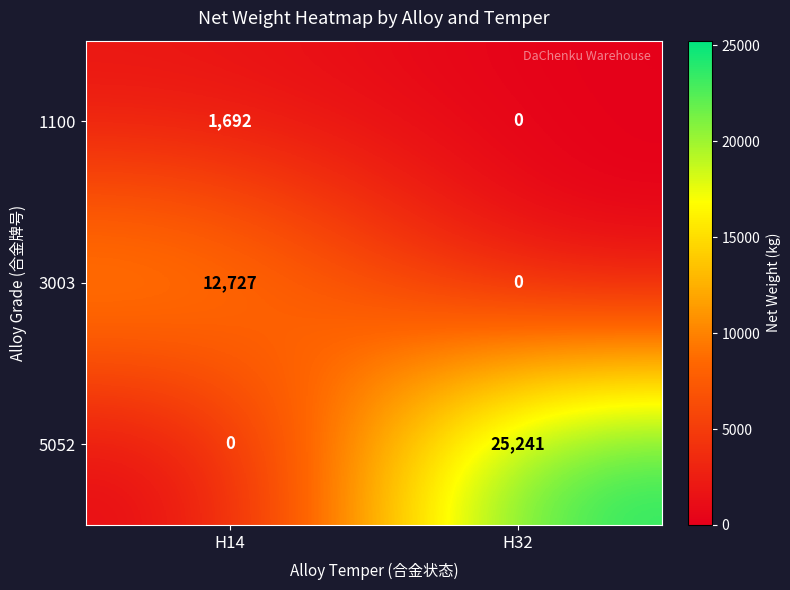

Rank the series by their average value, from lowest to highest.

1100, 3003, 5052